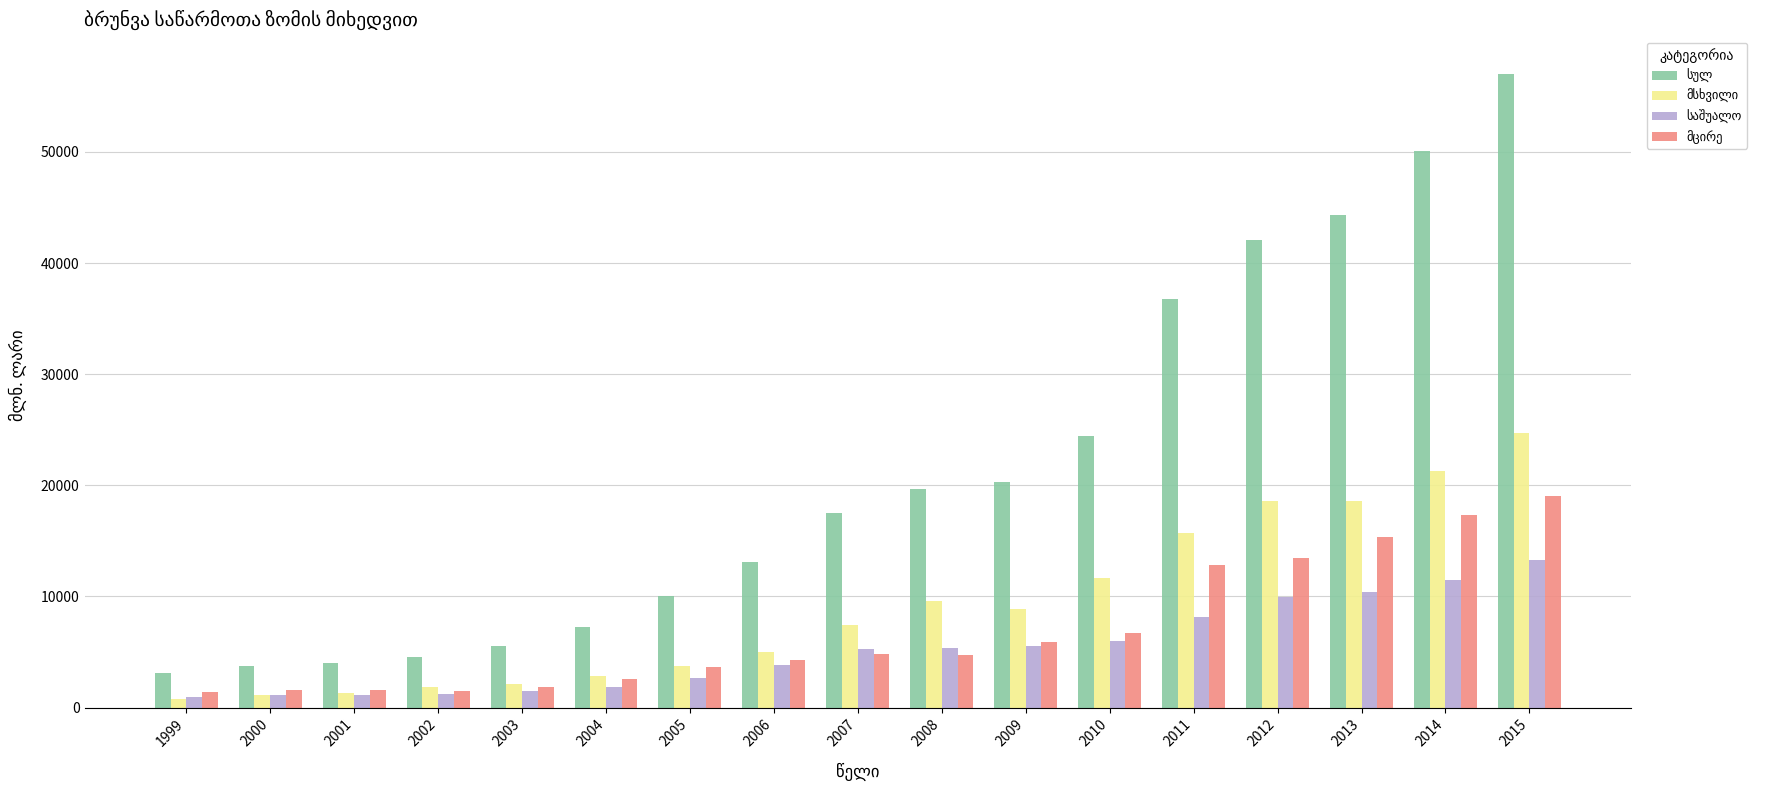

What is the maximum value shown in the chart?

56984.8